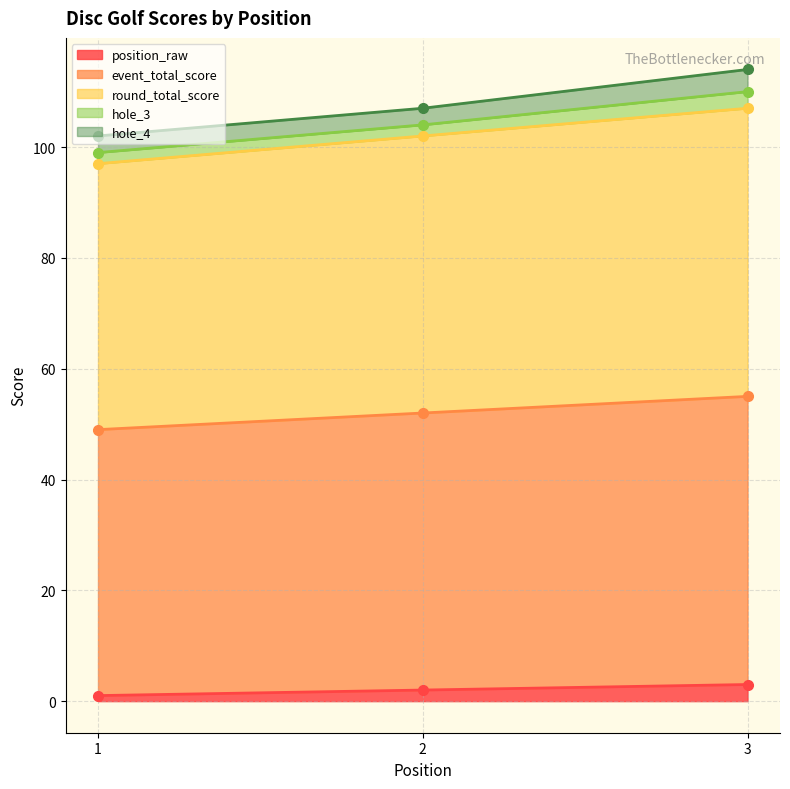

The position_raw series shows 3 at 3. True or false?

True